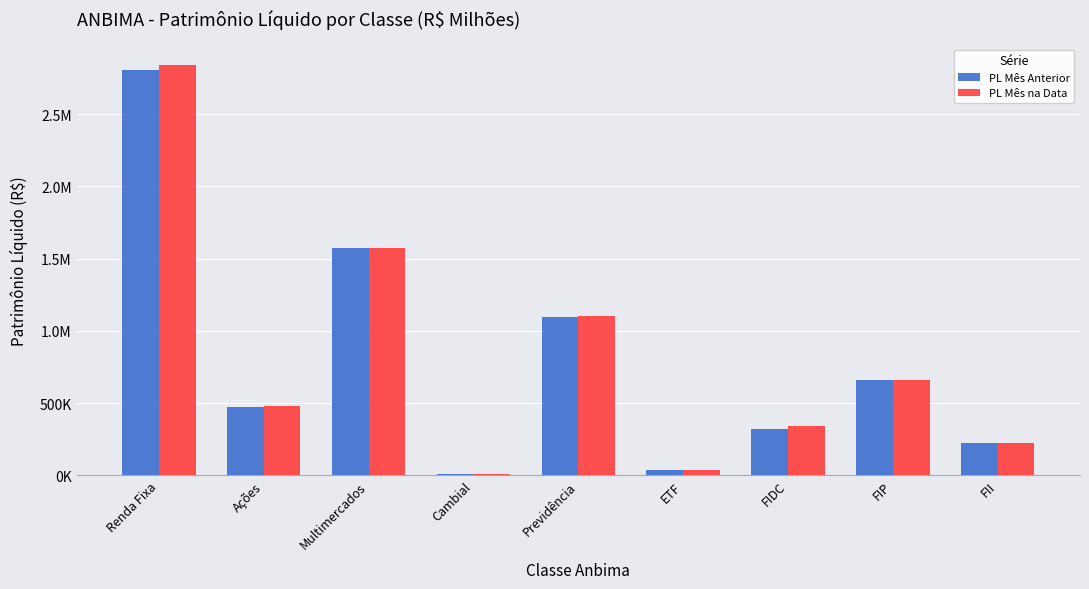

Are the bars grouped side by side (vs. stacked)?

Yes